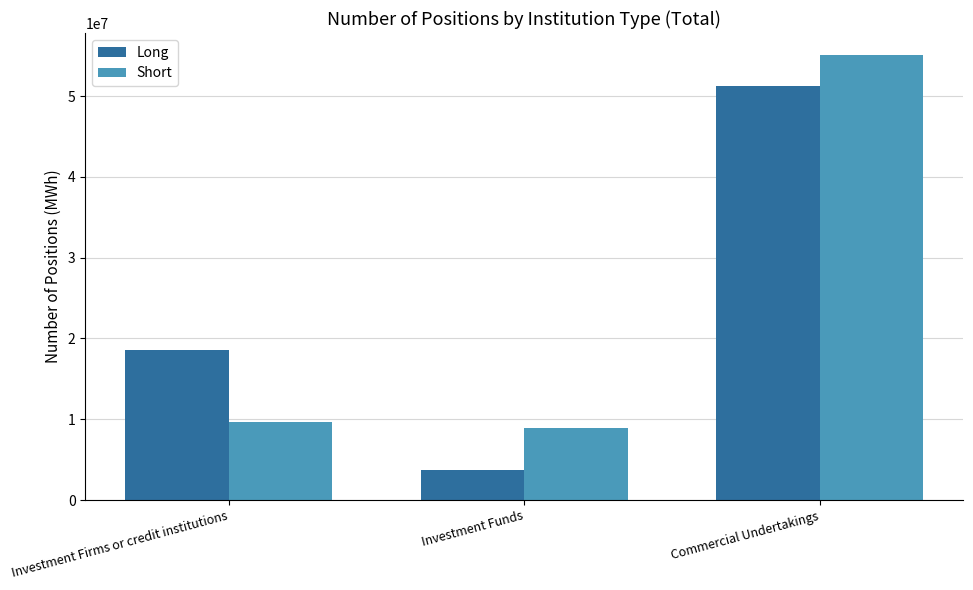

What is the label of the 2nd bar from the left?

Investment Funds